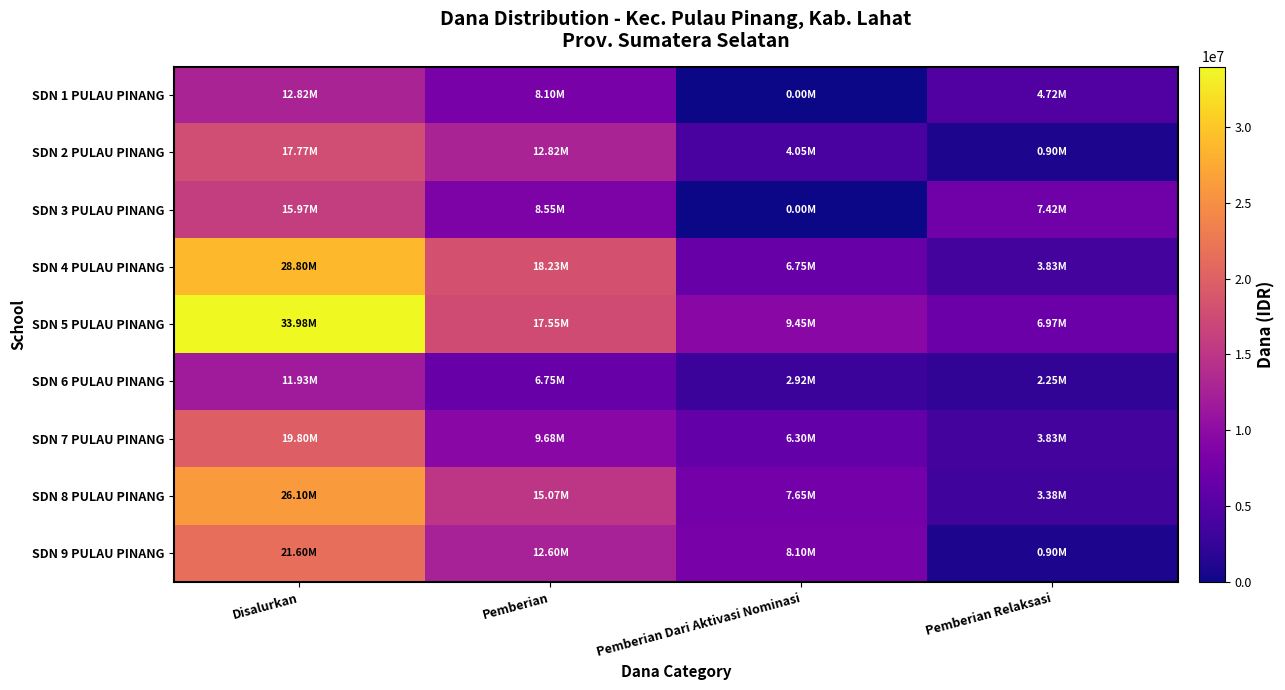

Reading right to left, transcribe all the data shown in this chart.

SDN 1 PULAU PINANG: Pemberian Relaksasi=4725000	Pemberian Dari Aktivasi Nominasi=0	Pemberian=8100000	Disalurkan=12825000
SDN 2 PULAU PINANG: Pemberian Relaksasi=900000	Pemberian Dari Aktivasi Nominasi=4050000	Pemberian=12825000	Disalurkan=17775000
SDN 3 PULAU PINANG: Pemberian Relaksasi=7425000	Pemberian Dari Aktivasi Nominasi=0	Pemberian=8550000	Disalurkan=15975000
SDN 4 PULAU PINANG: Pemberian Relaksasi=3825000	Pemberian Dari Aktivasi Nominasi=6750000	Pemberian=18225000	Disalurkan=28800000
SDN 5 PULAU PINANG: Pemberian Relaksasi=6975000	Pemberian Dari Aktivasi Nominasi=9450000	Pemberian=17550000	Disalurkan=33975000
SDN 6 PULAU PINANG: Pemberian Relaksasi=2250000	Pemberian Dari Aktivasi Nominasi=2925000	Pemberian=6750000	Disalurkan=11925000
SDN 7 PULAU PINANG: Pemberian Relaksasi=3825000	Pemberian Dari Aktivasi Nominasi=6300000	Pemberian=9675000	Disalurkan=19800000
SDN 8 PULAU PINANG: Pemberian Relaksasi=3375000	Pemberian Dari Aktivasi Nominasi=7650000	Pemberian=15075000	Disalurkan=26100000
SDN 9 PULAU PINANG: Pemberian Relaksasi=900000	Pemberian Dari Aktivasi Nominasi=8100000	Pemberian=12600000	Disalurkan=21600000